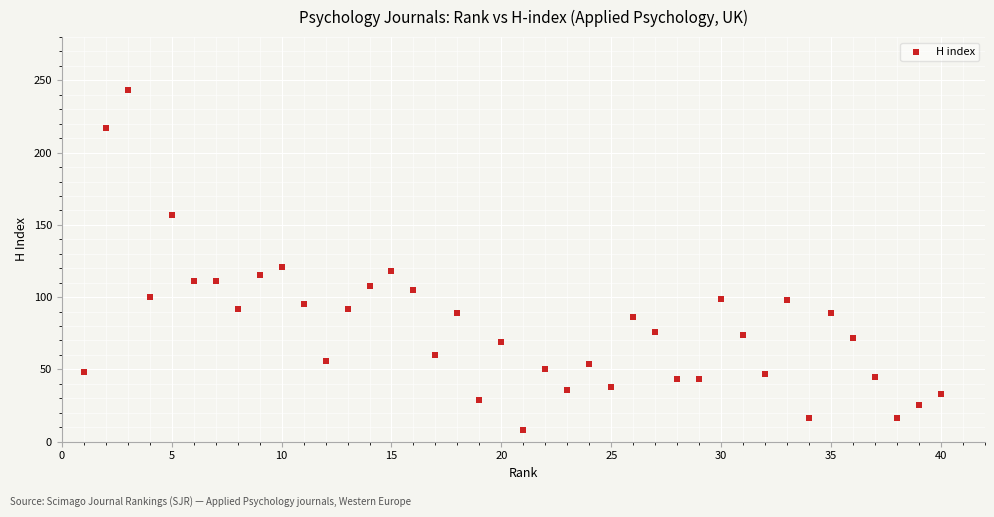

What Y value in the scatter plot is closest to 125?

121